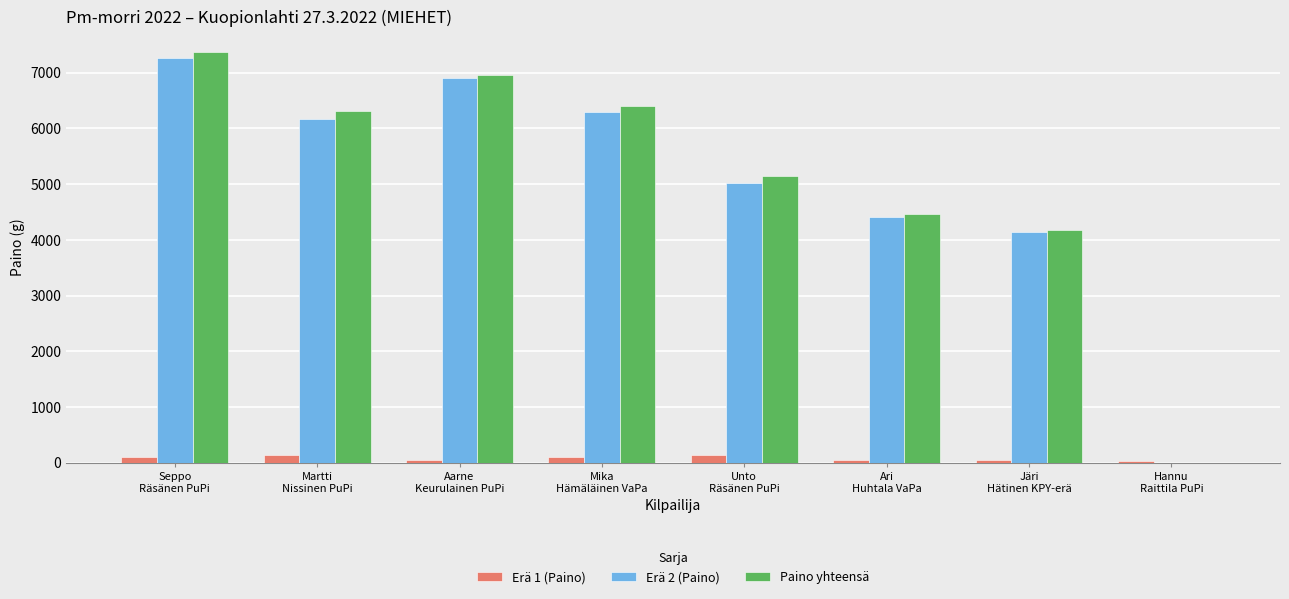

What is the sum of all Paino yhteensä values?

40831